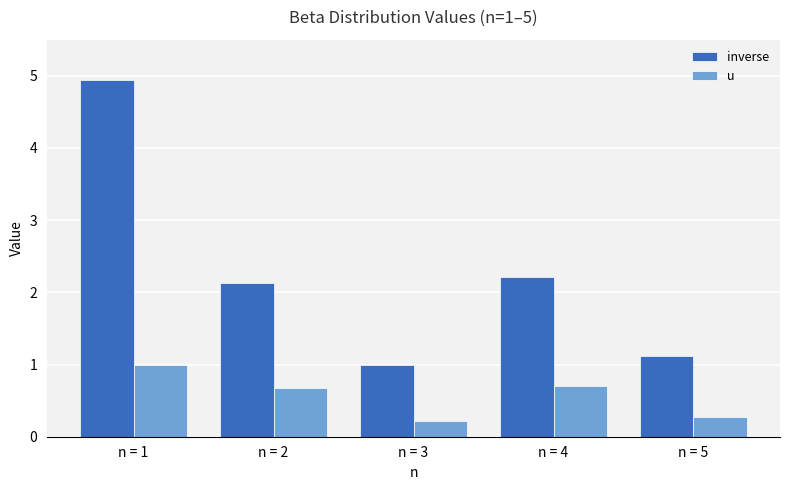

Reading left to right, what are all the values shown in this chart?

inverse: 4.9	2.1	1.0	2.2	1.1
u: 1.0	0.7	0.2	0.7	0.3